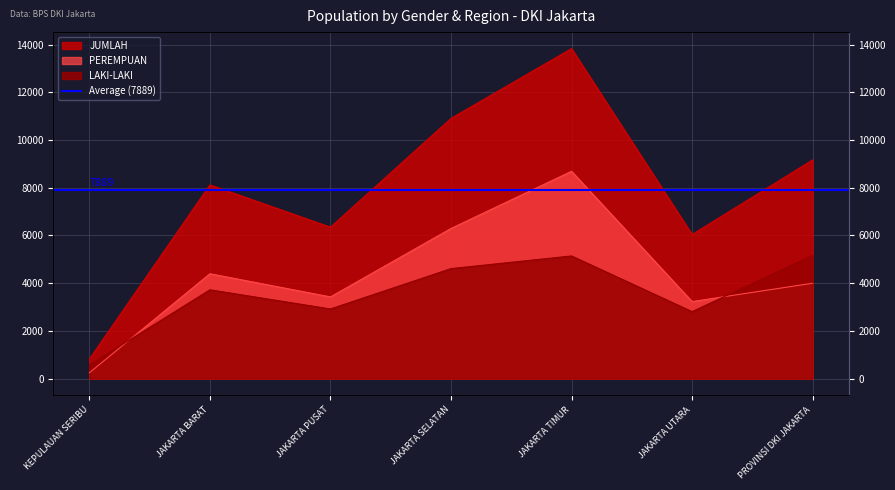

At which category is the sum across all series the highest?

JAKARTA TIMUR